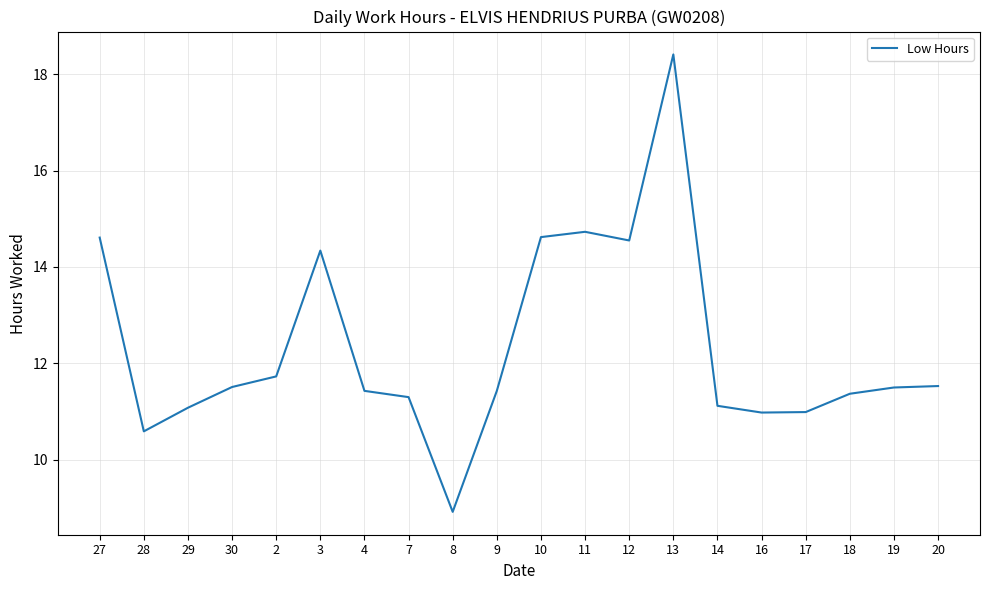

Does the chart have visible grid lines?

Yes